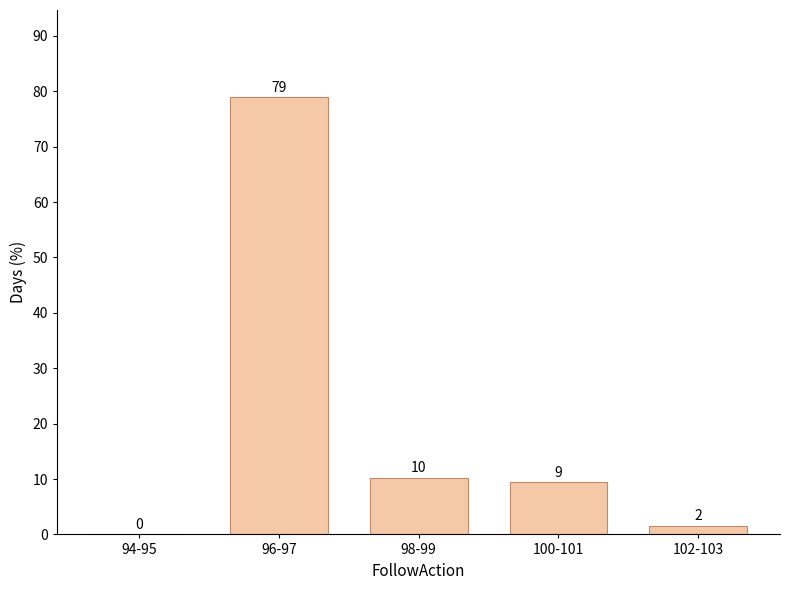

Are the bars horizontal?

No